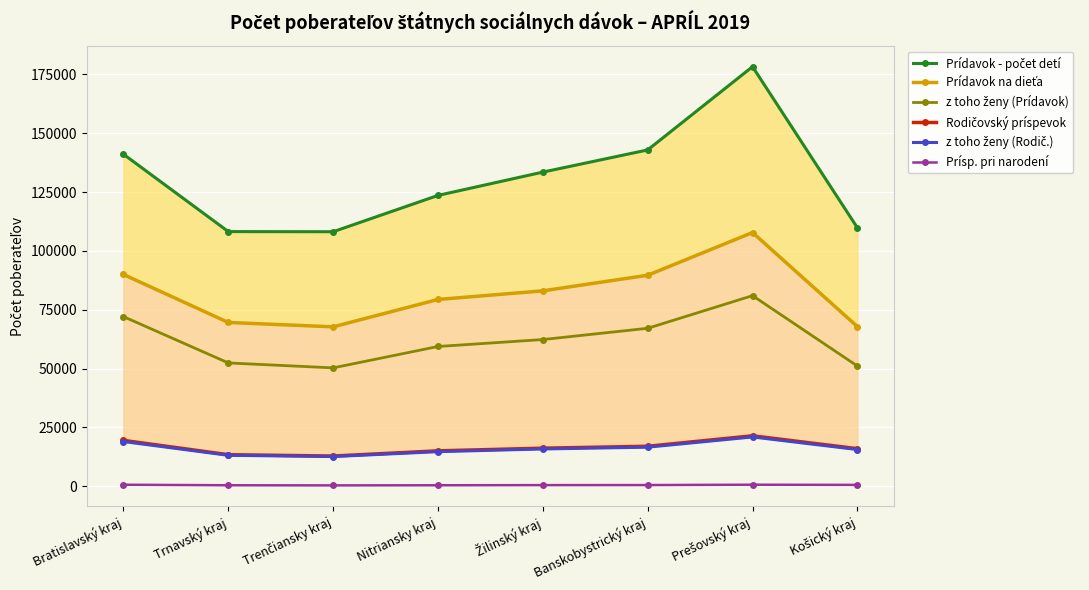

Reading right to left, transcribe all the data shown in this chart.

Prídavok - počet detí: 109815	178234	142876	133456	123559	108134	108192	141046
Prídavok na dieťa: 67847	107803	89654	83024	79370	67740	69596	89975
z toho ženy (Prídavok): 51094	80987	67122	62341	59393	50314	52410	72076
Rodičovský príspevok: 15990	21456	17012	16203	15070	12866	13436	19509
z toho ženy (Rodič.): 15626	20980	16634	15876	14729	12644	13181	19029
Prísp. pri narodení: 607	689	534	512	447	398	451	675